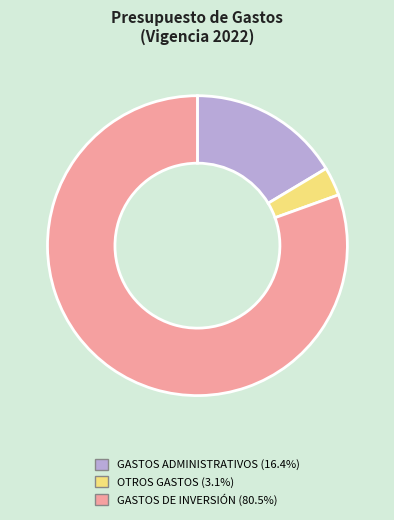

Is there a majority slice in this chart?

Yes